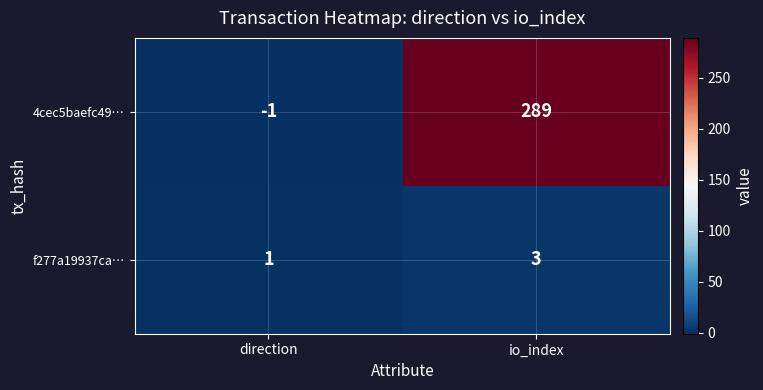

The 4cec5baefc49… series shows 289 at io_index. True or false?

True